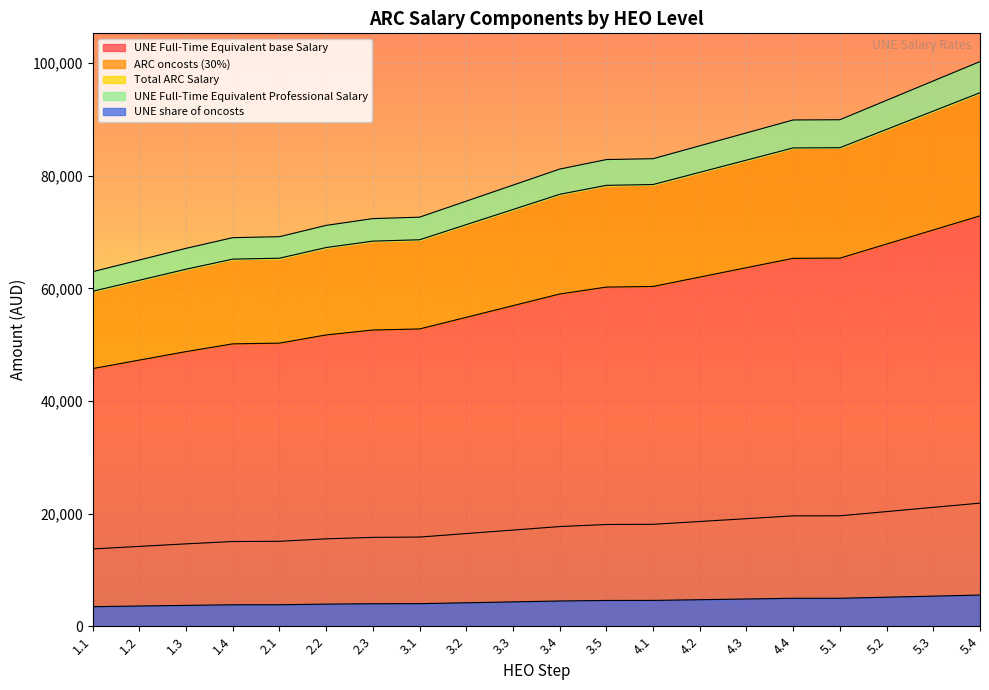

The value of Total ARC Salary at 5.2 is 88219.3. True or false?

True